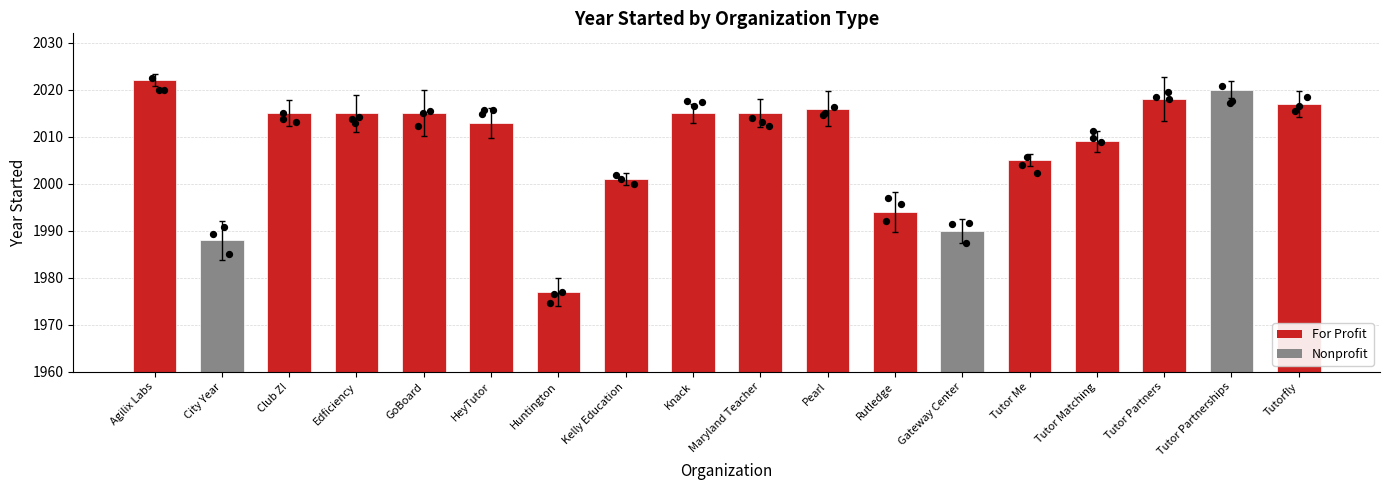

What is the ratio of the value at Agilix Labs to the value at Club Z!?

1.0